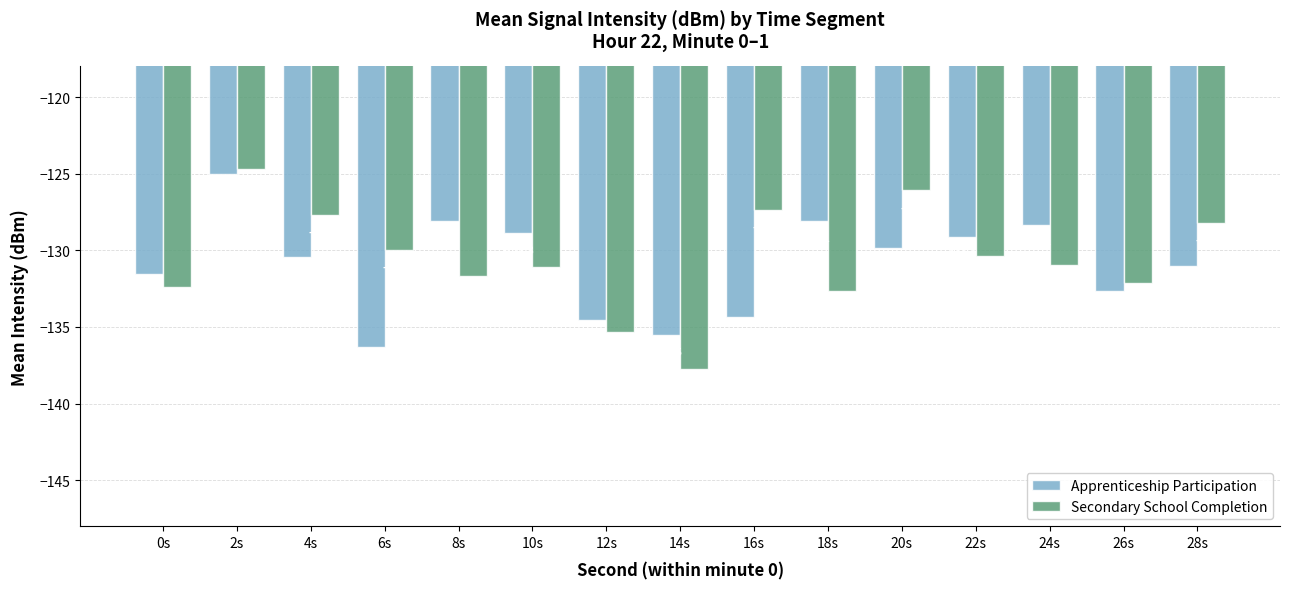

What is the label of the 5th bar from the right?

20s